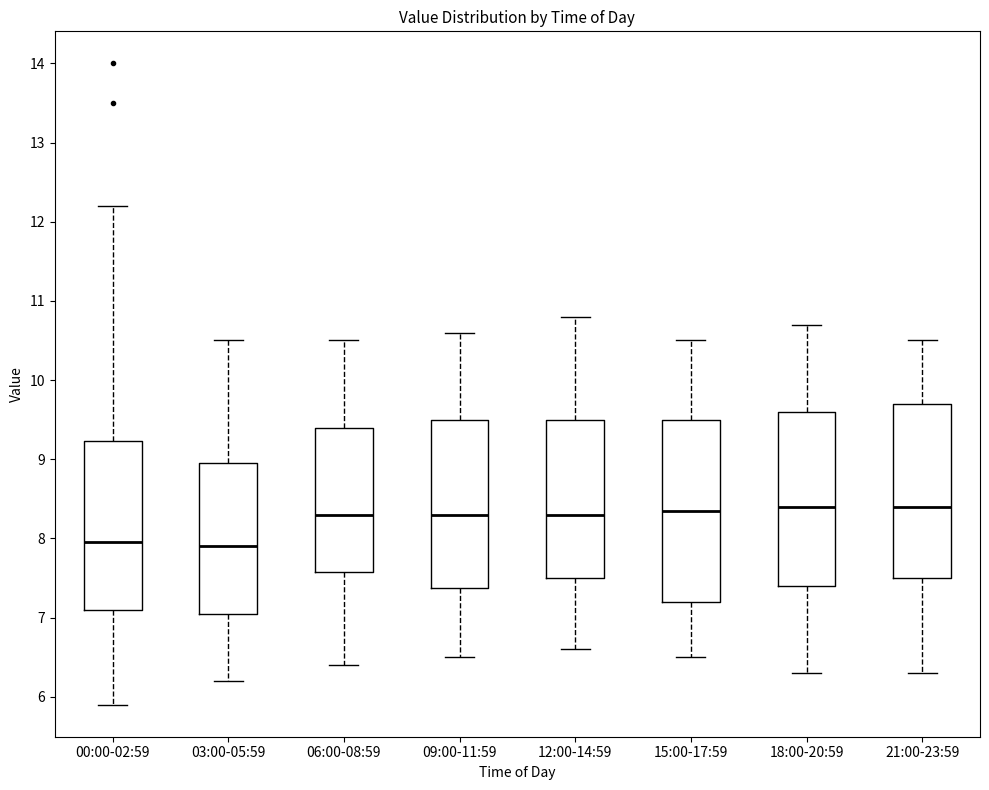

Where does the median line of the box for 21:00-23:59 sit on the y-axis? The values are not printed on the chart, so give them approximately, as read against the axis.

8.4